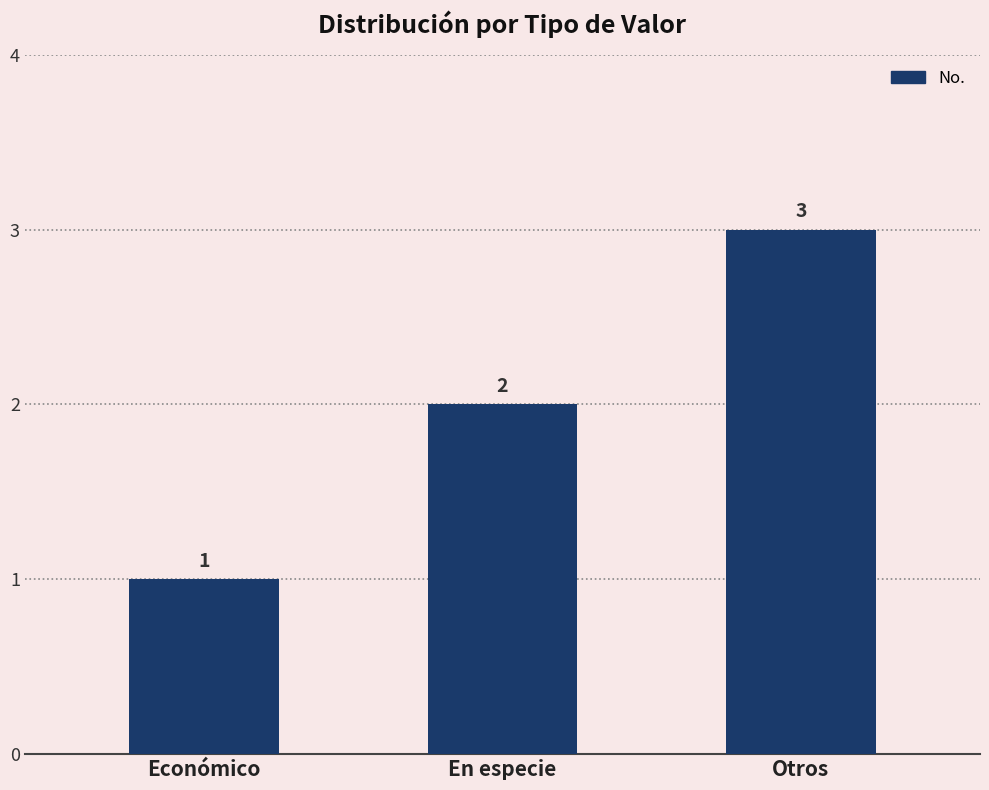

What is the ratio of the value at Otros to the value at En especie?

1.5